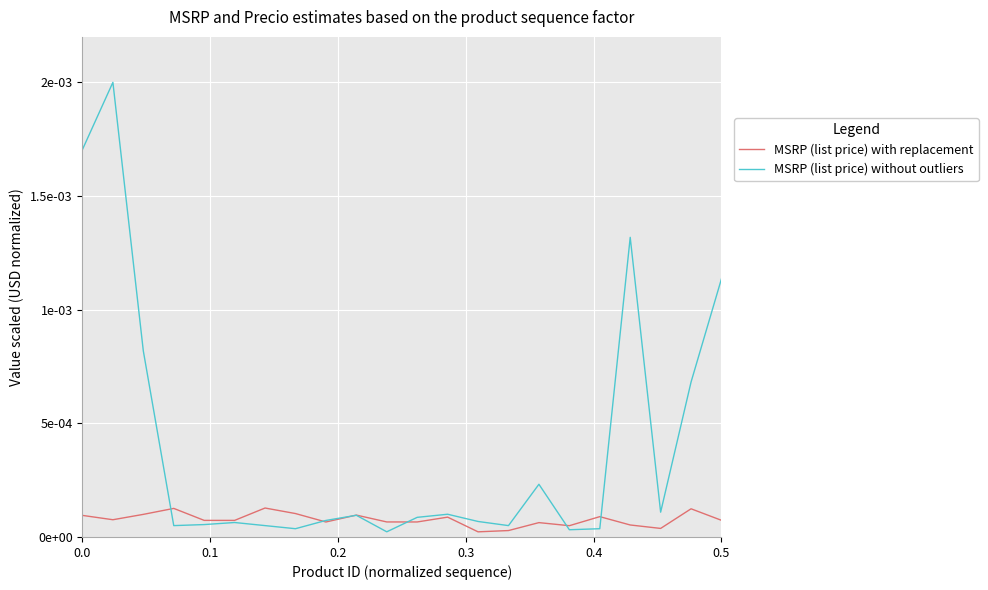

Which series has the largest range (max minus min)?

MSRP (list price) without outliers